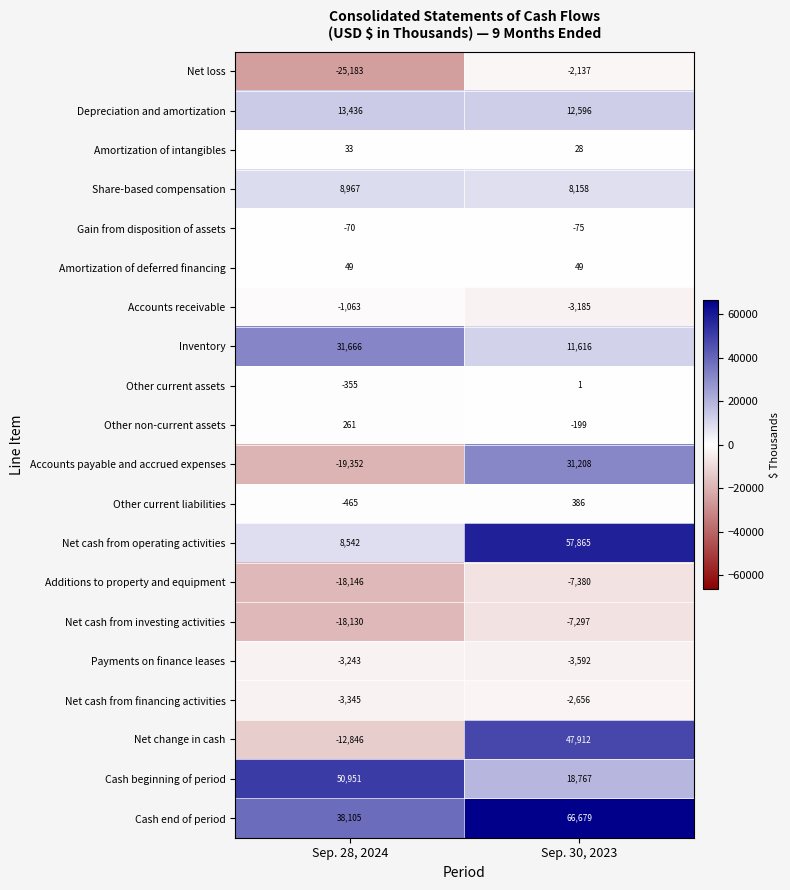

What is the maximum value for Gain from disposition of assets?

-70